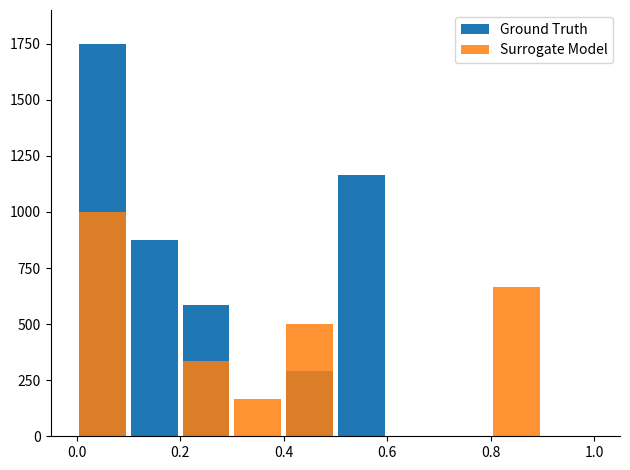

Are the bars horizontal?

No